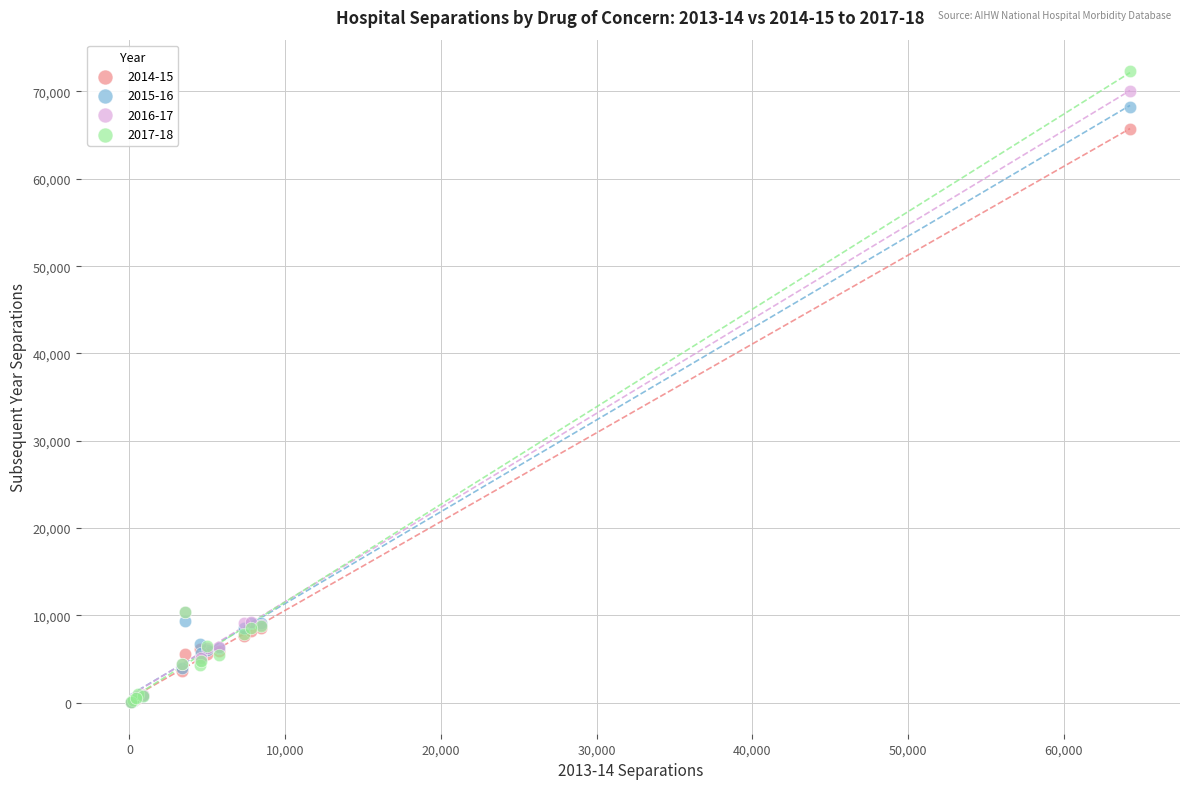

Which series contains the highest Y value?

2017-18